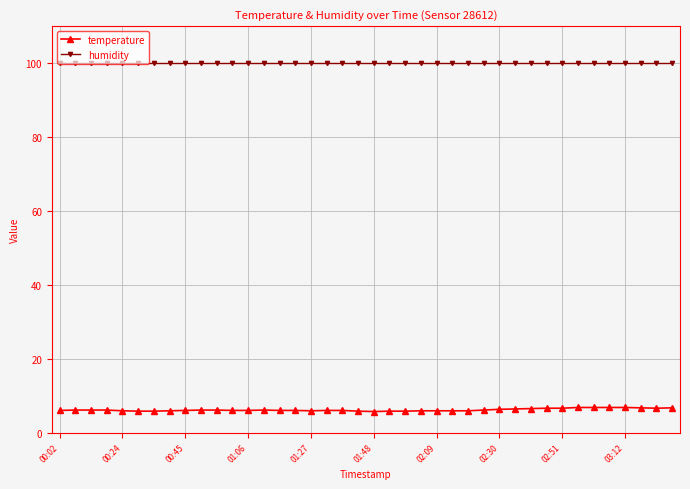

Count the number of data series in this chart.

2